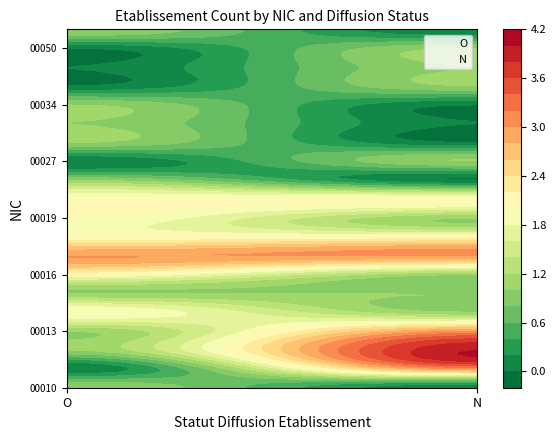

True or false: N has a value of 1 at N.

False